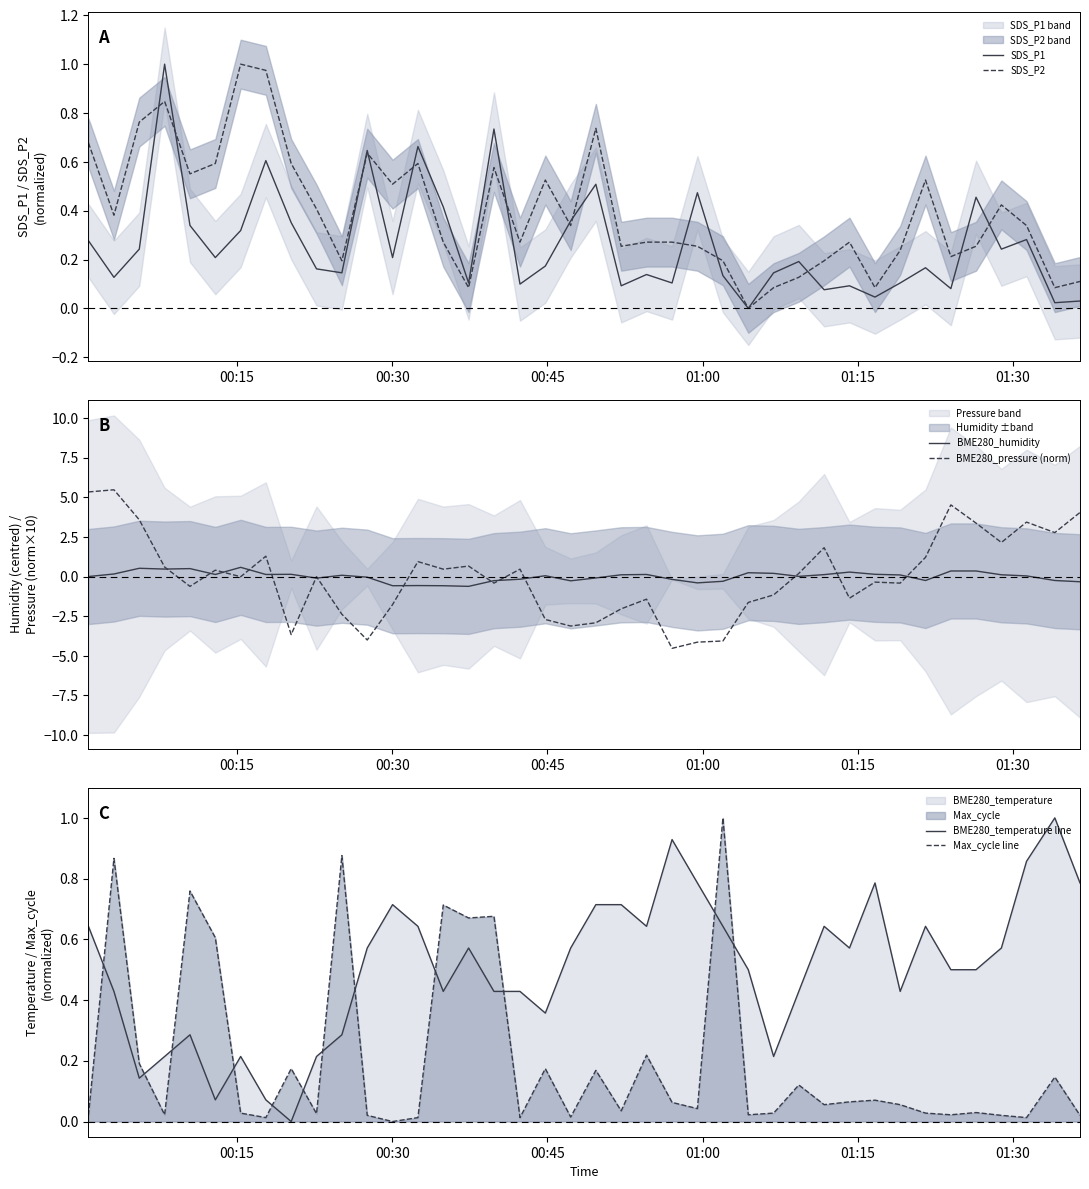

Which series ends up on top after the final intersection of Max_cycle line and BME280_temperature line?

BME280_temperature line